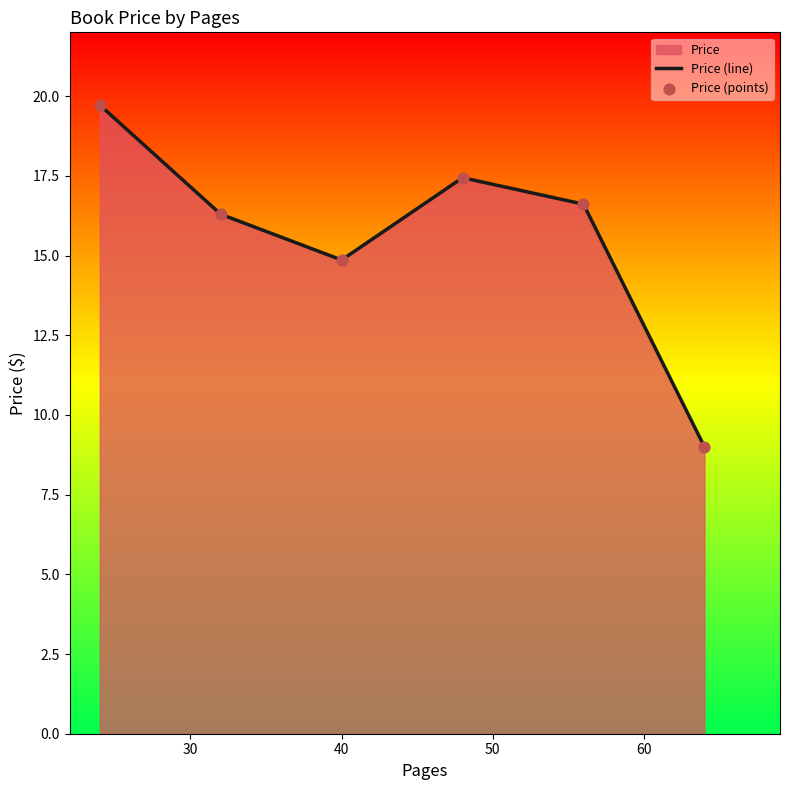

At how many categories does at least one series exceed 15?

4